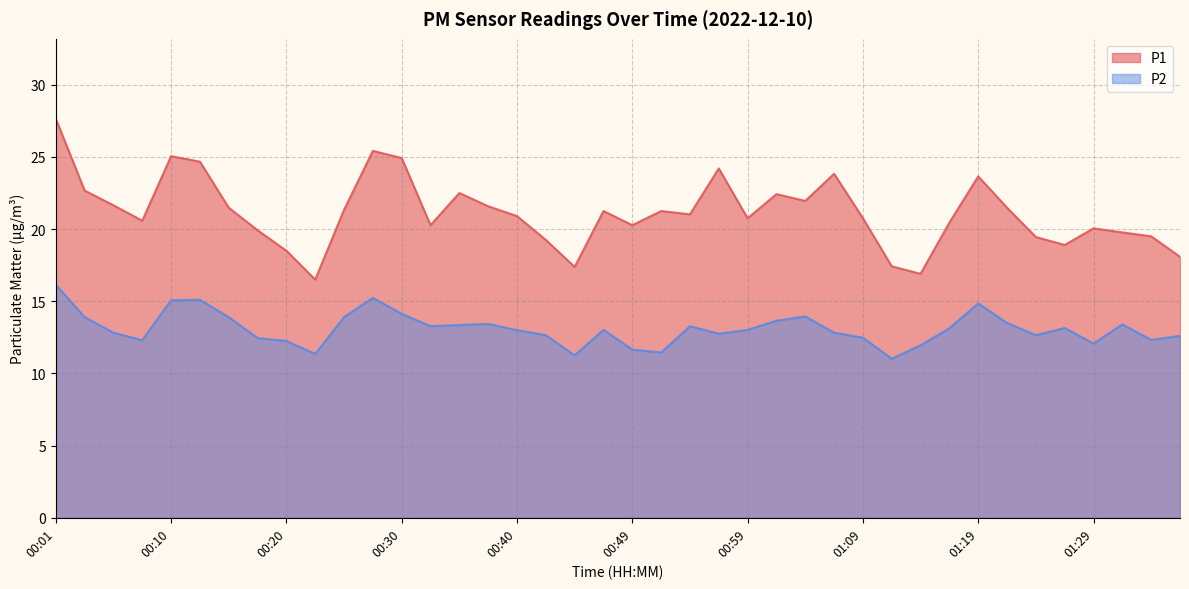

What is the minimum value for P1?

16.5